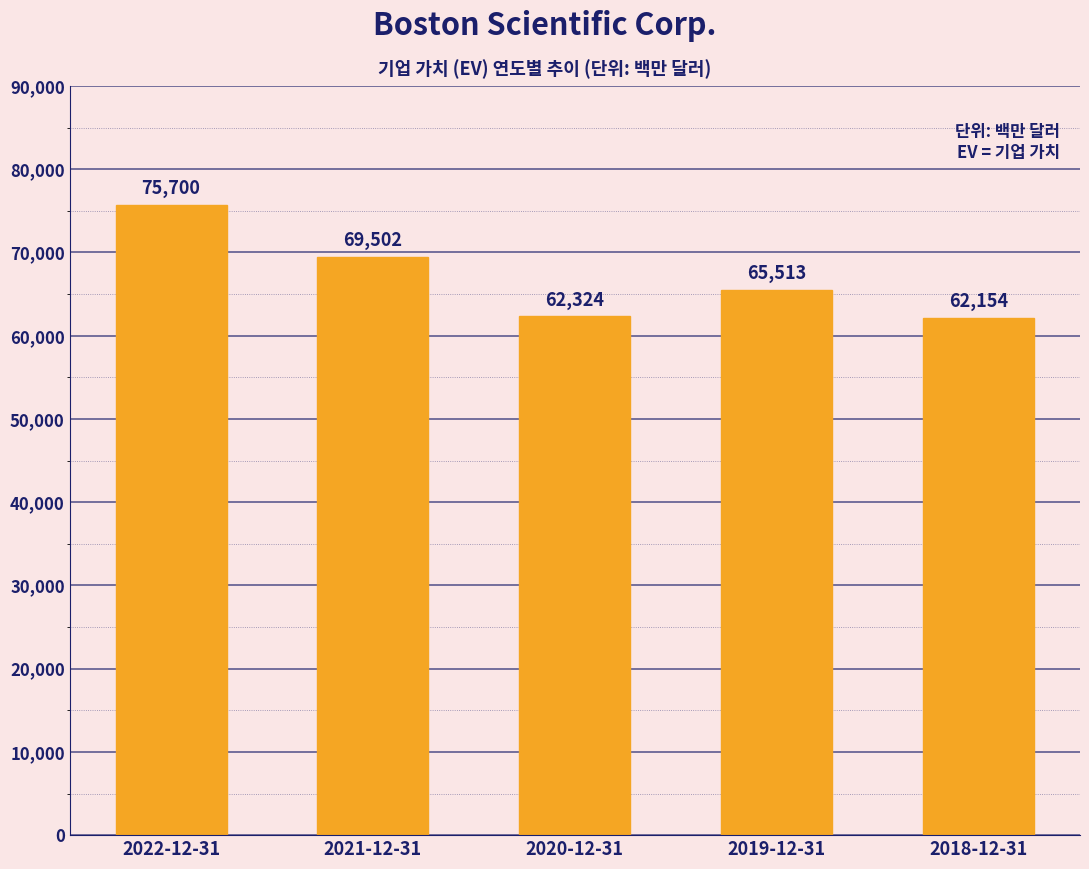

What is the value of the 4th bar from the left?

65513